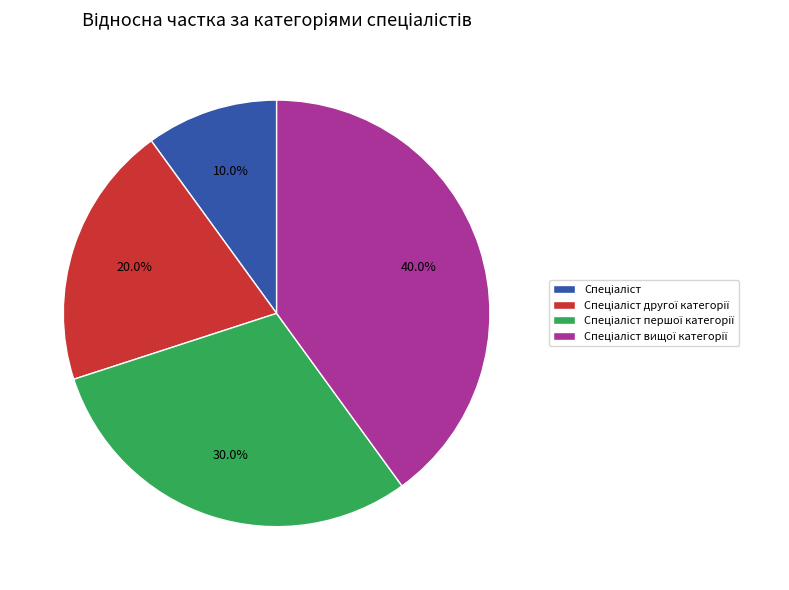

Is there any slice that represents more than half of the pie?

No